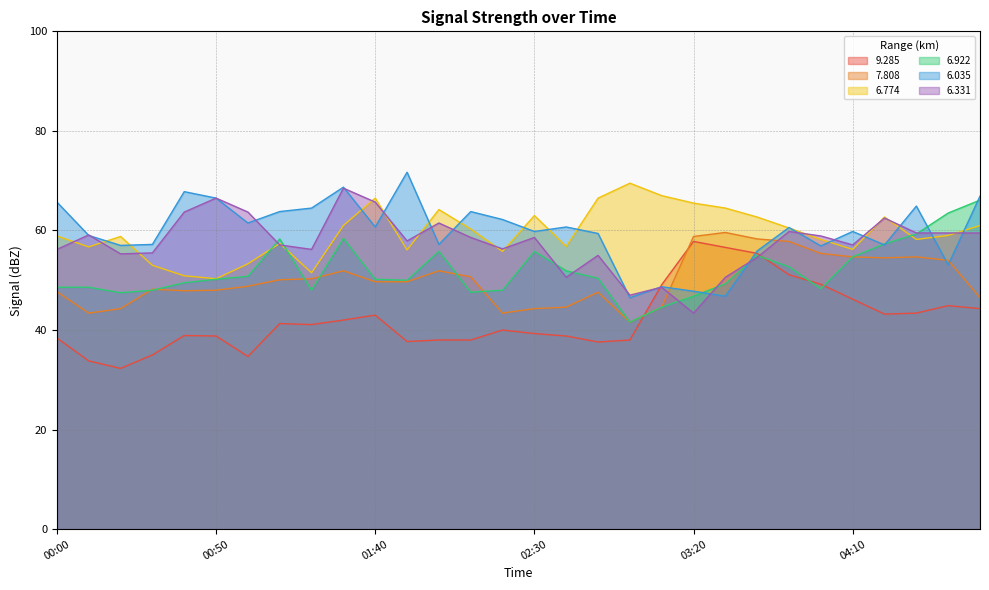

What is the difference between the maximum and second lowest values in the 6.035 series?

24.9